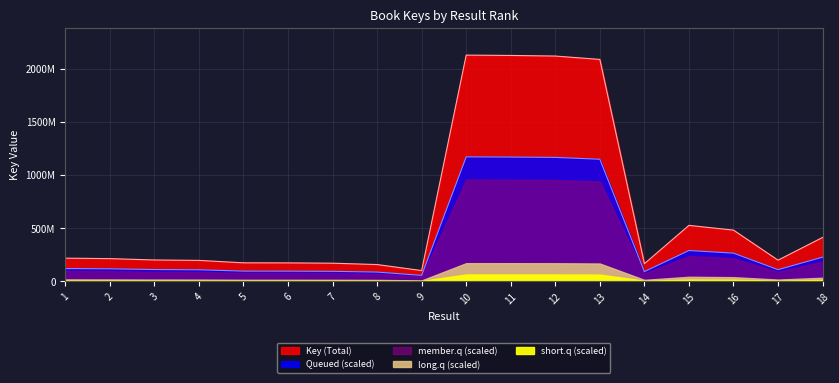

True or false: Scaled_Key and Key intersect in this chart.

False